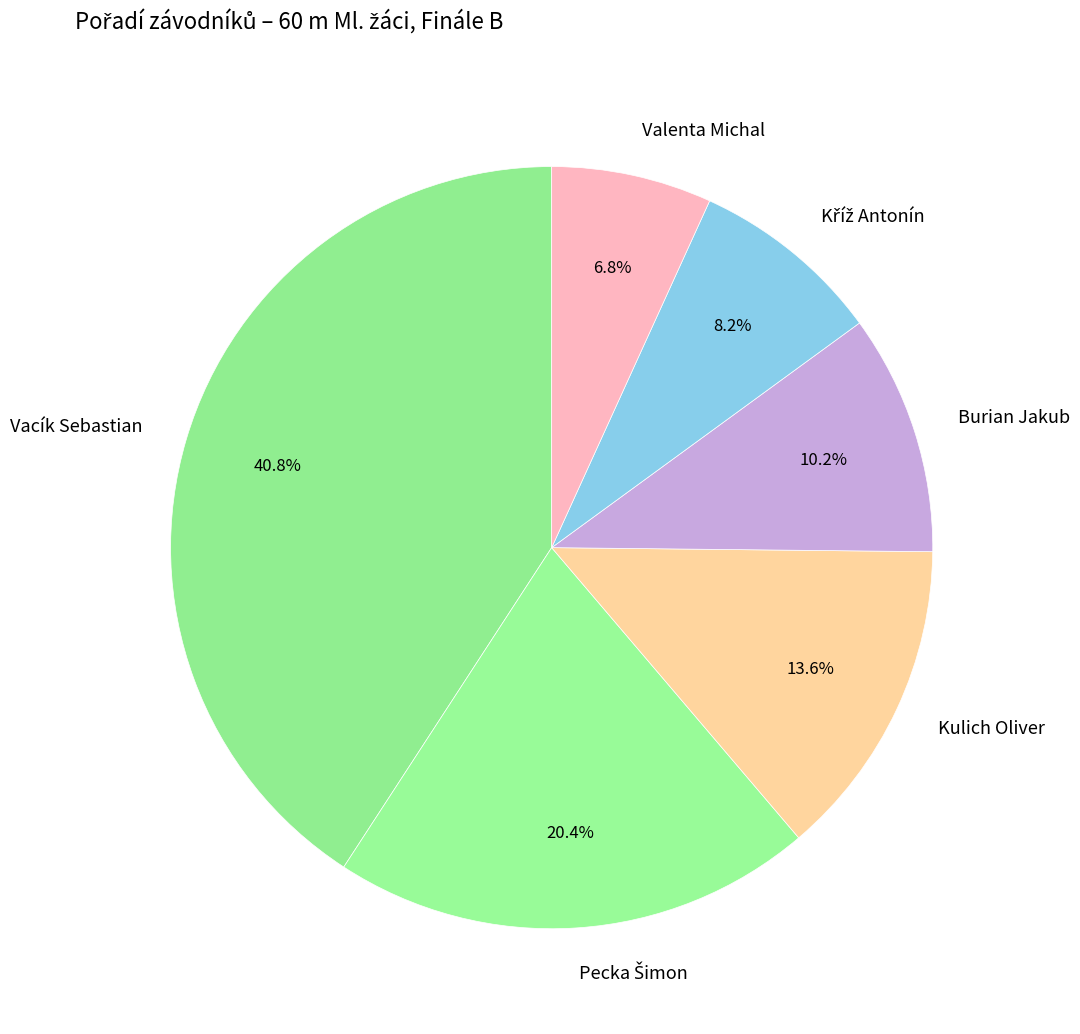

How many slices are in this pie chart?

6